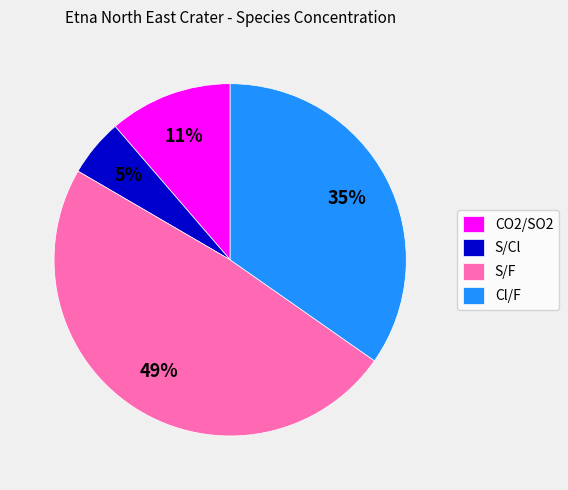

What is the ratio of the value at S/Cl to the value at CO2/SO2?

0.5